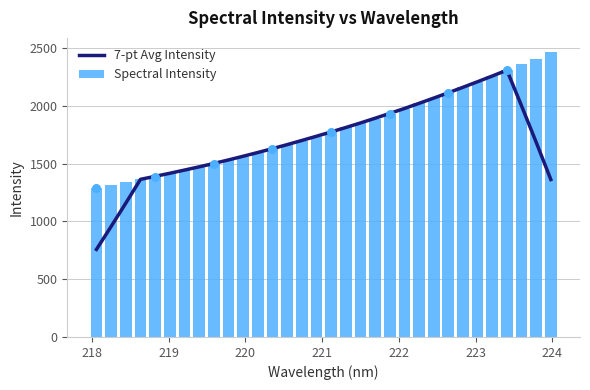

Which series contains the highest Y value?

Spectral Intensity